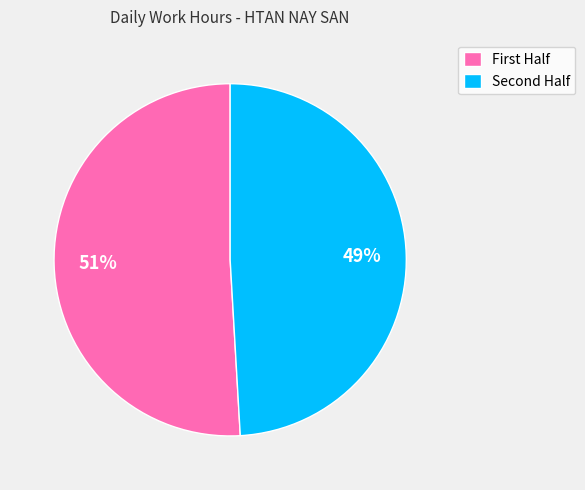

To the nearest percent, what is the difference between the largest and smallest slice percentages?

2%